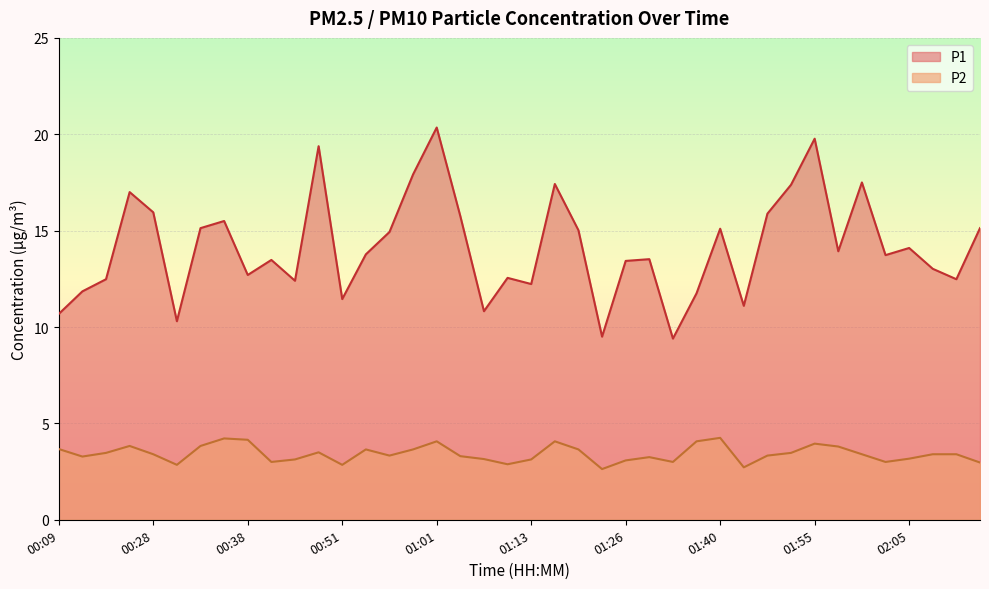

At how many categories does at least one series exceed 14?

18